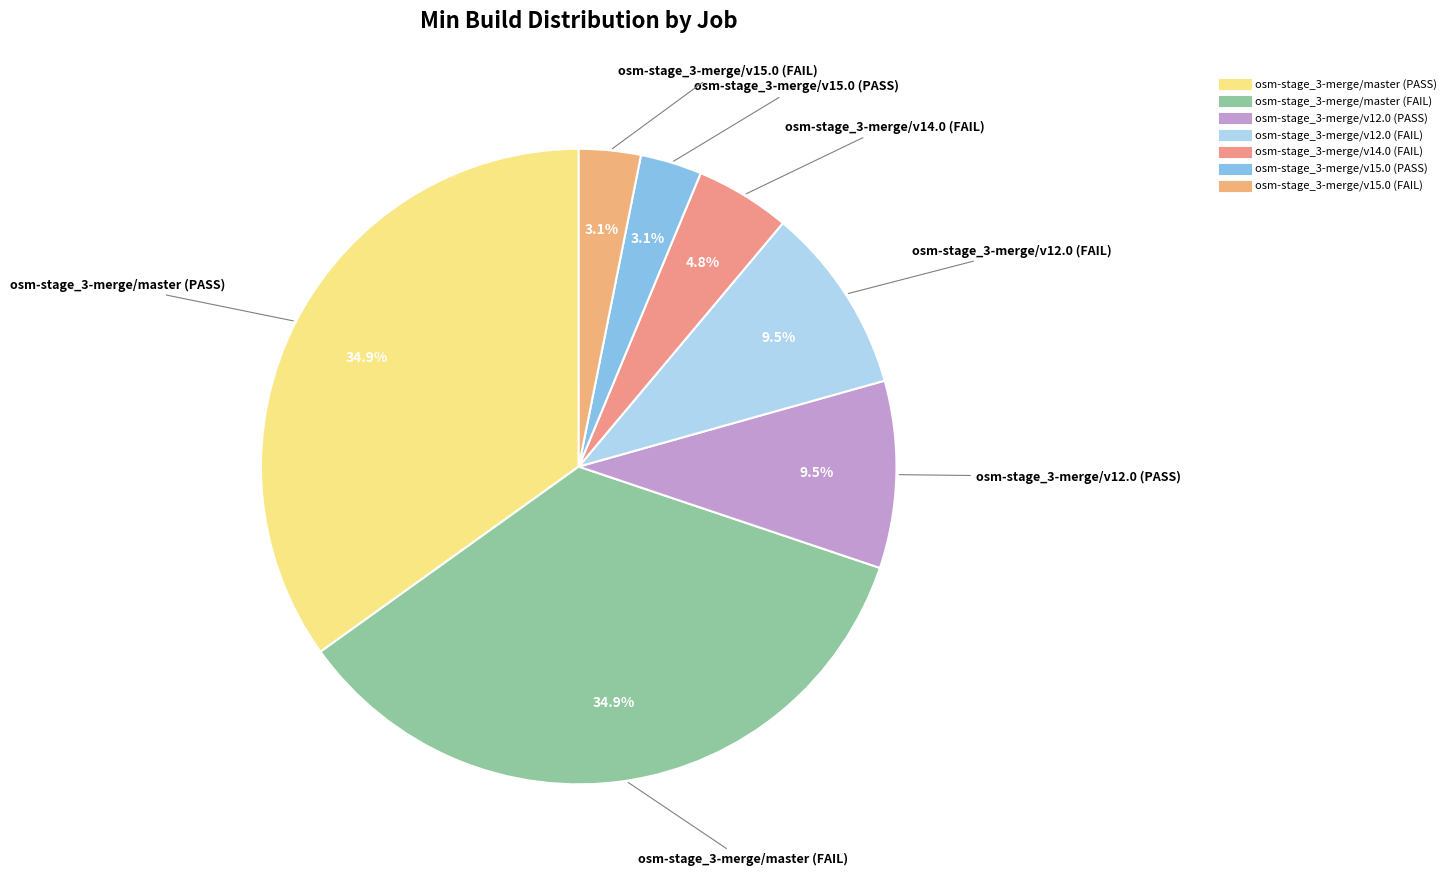

How many segments does this pie chart have?

7